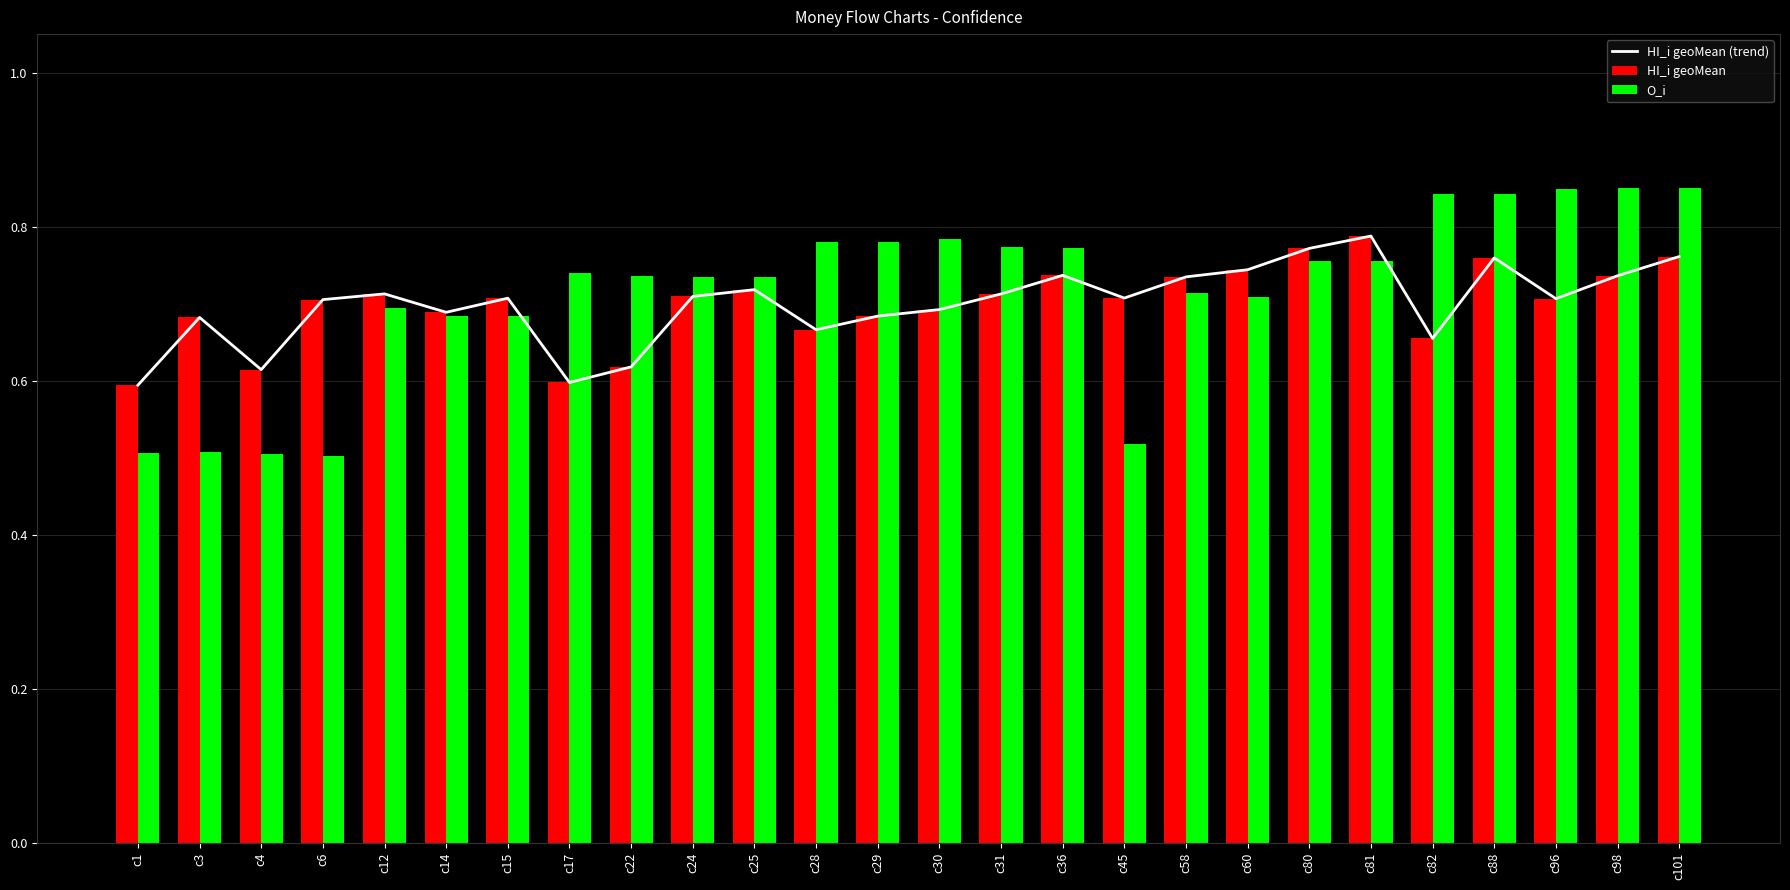

How many groups of bars are there?

26